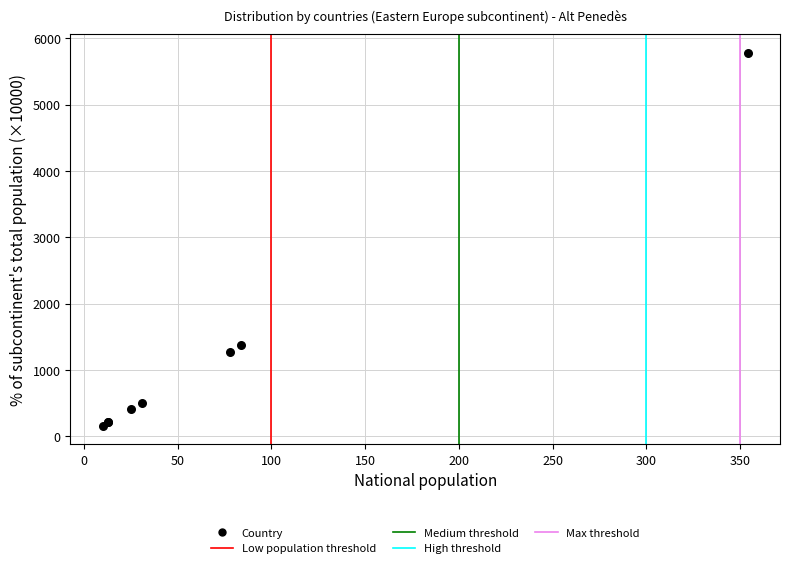

What Y value in the scatter plot is closest to 2973?

1373